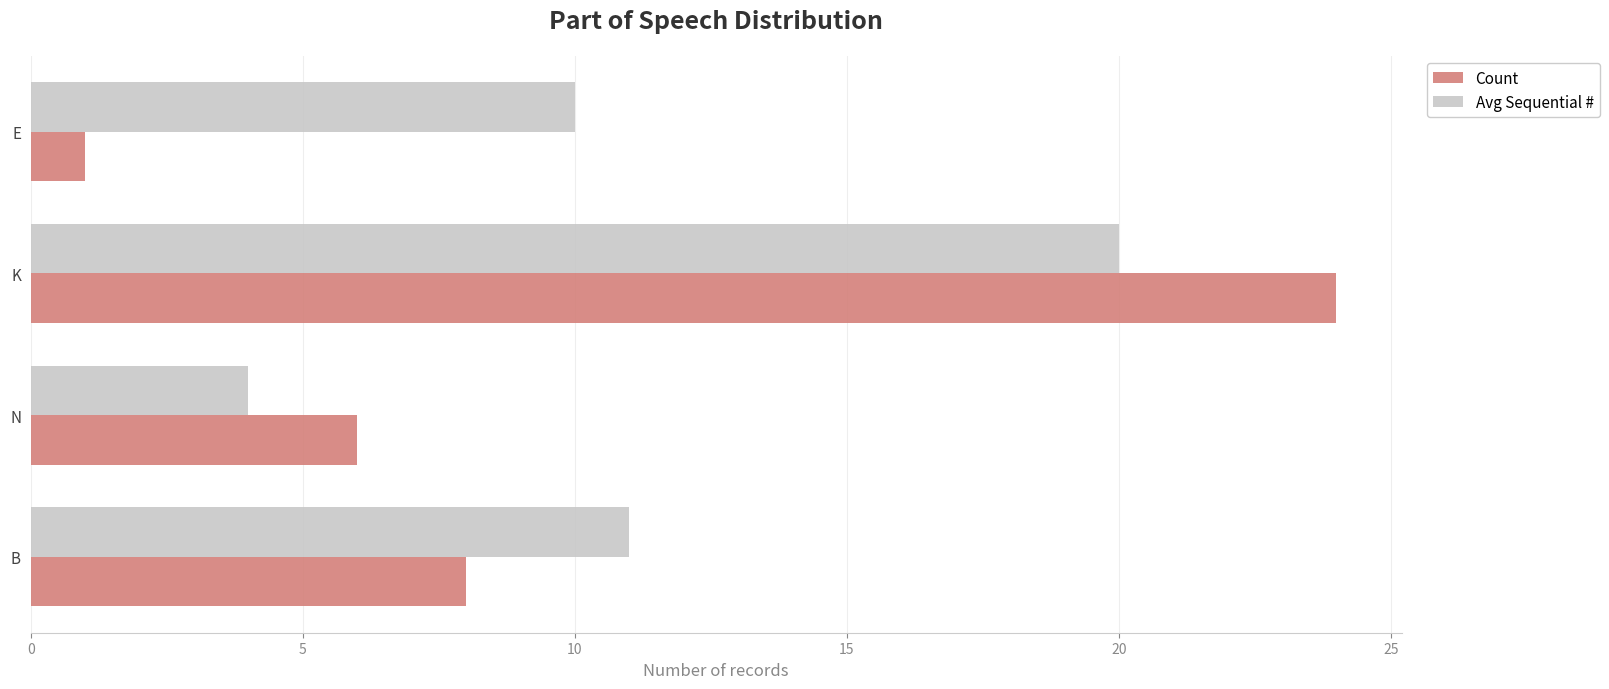

How many data points in Avg Sequential # are less than 11?

2